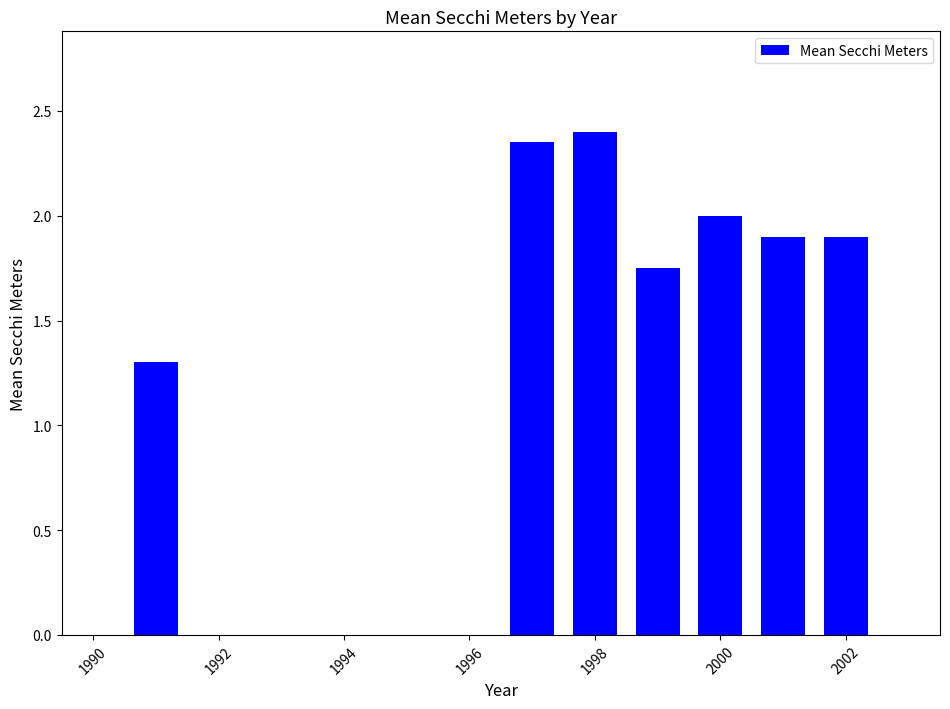

What is the sum of all values?

13.6